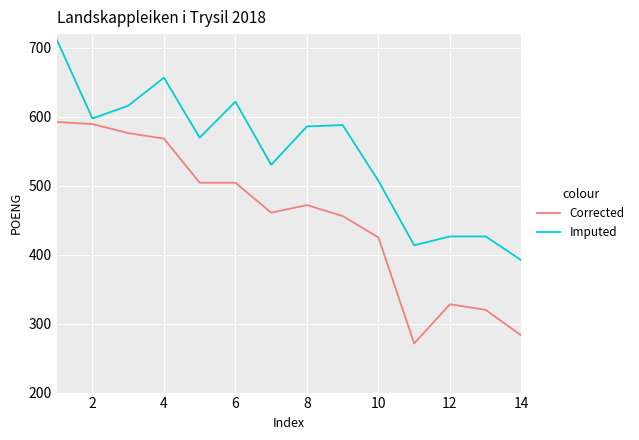

What is the difference between the maximum and minimum values in the Imputed series?

320.5